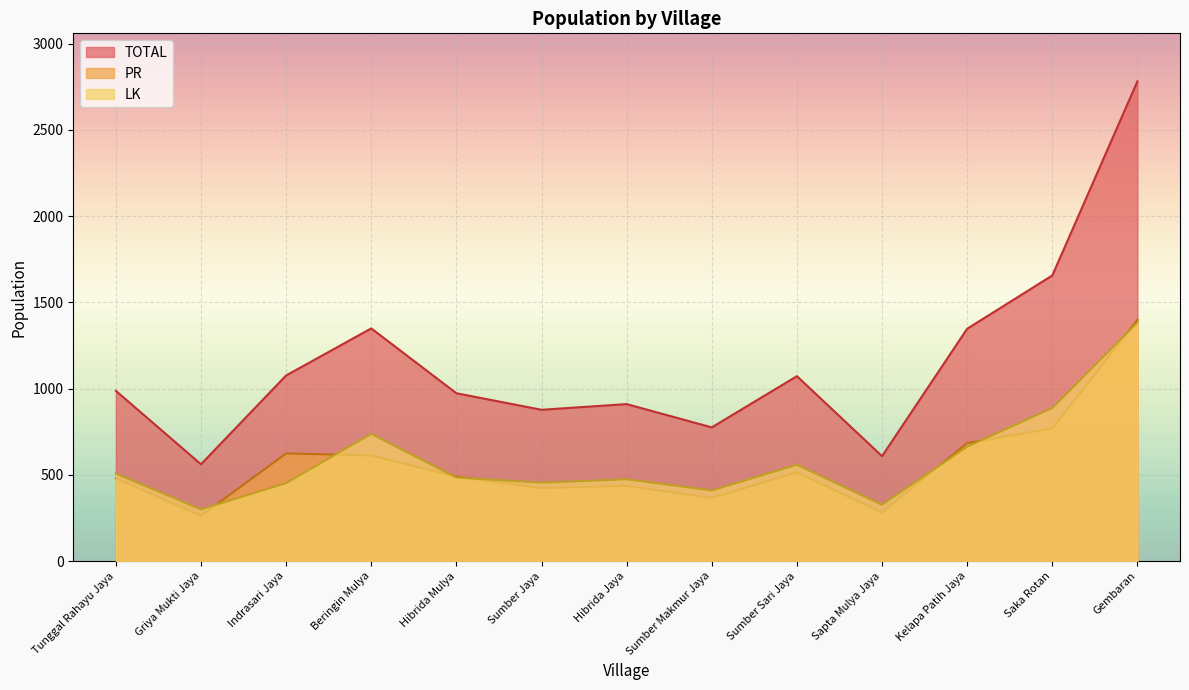

What is the sum of all LK values?

7633